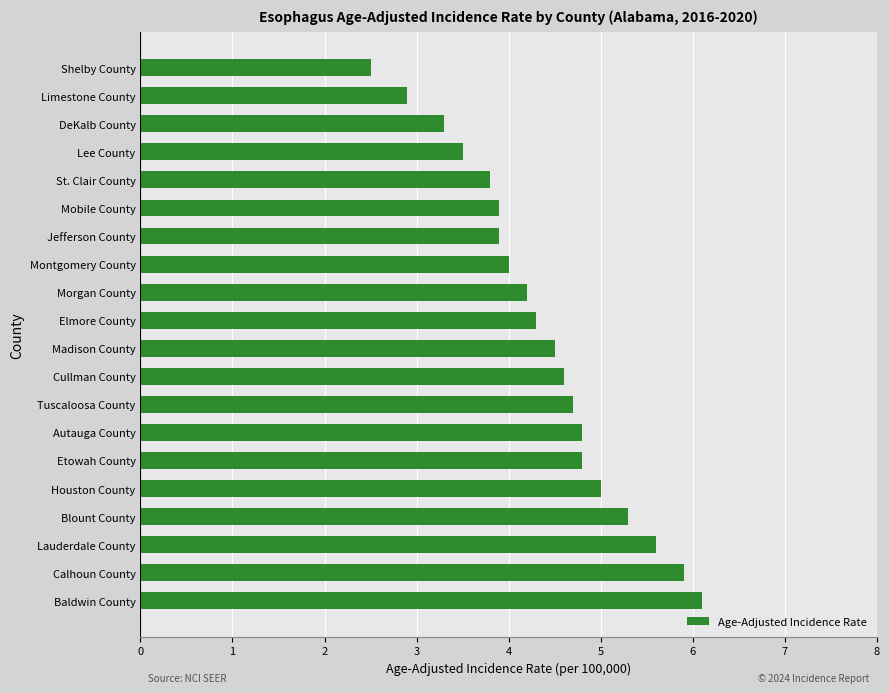

How many bars are there in total?

20